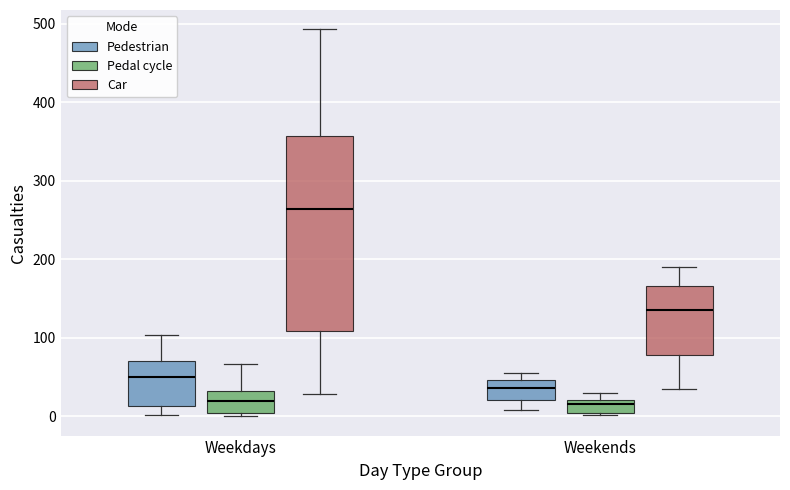

Comparing the boxes themselves (not the whiskers), which one is the tallest?

Weekdays (Car)